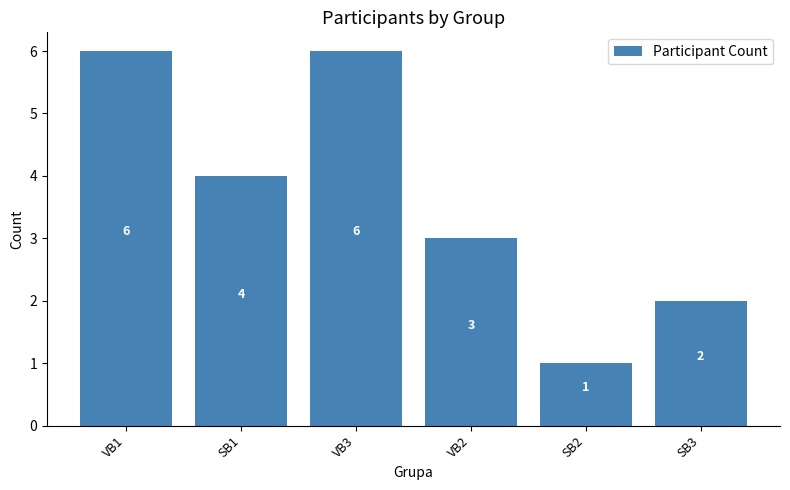

The chart shows a value of 10 at VB1. True or false?

False